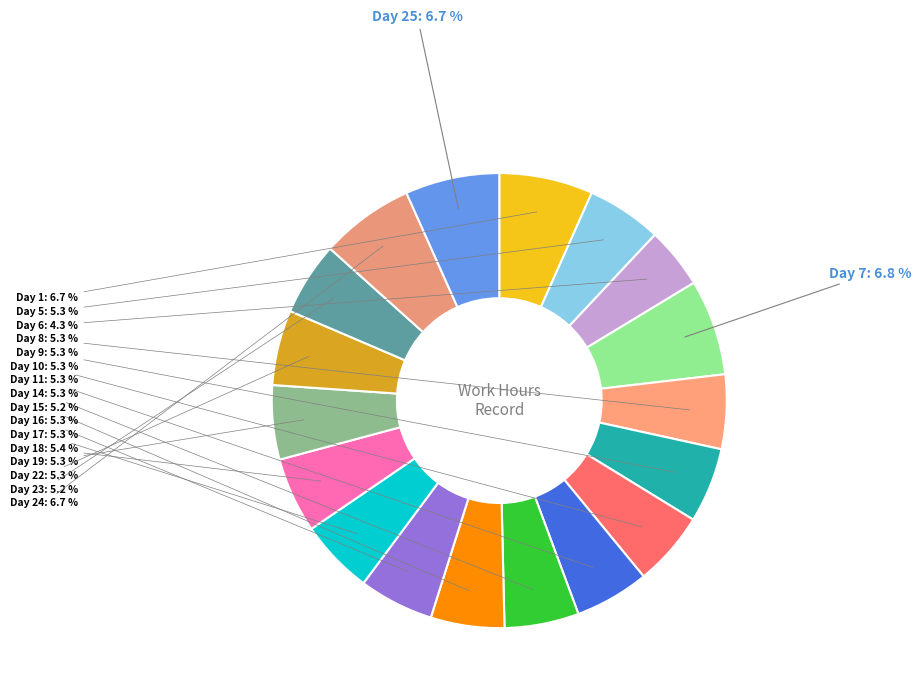

How many segments does this pie chart have?

18